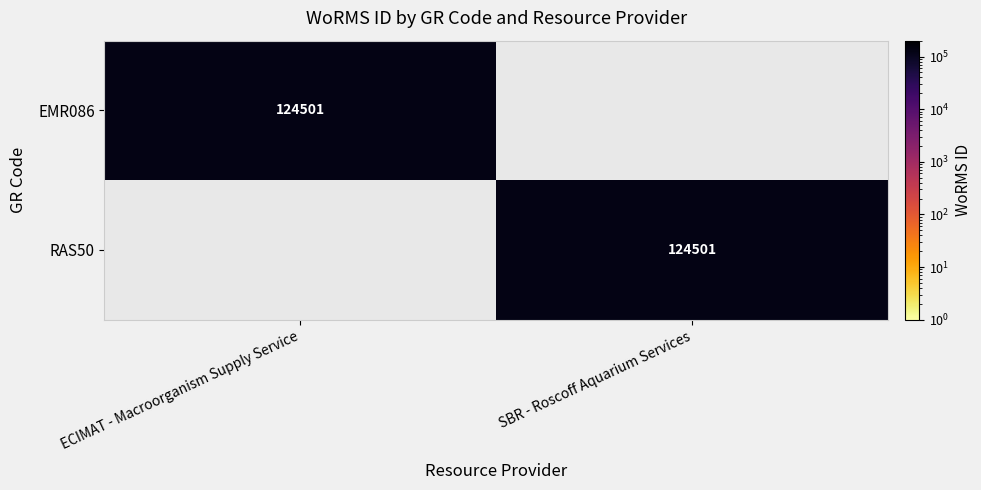

True or false: RAS50 has a value of 81510 at SBR - Roscoff Aquarium Services.

False